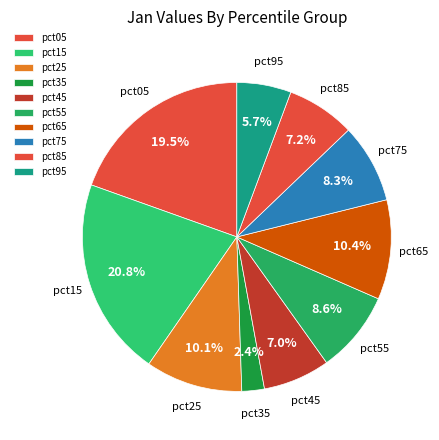

How many slices are in this pie chart?

10